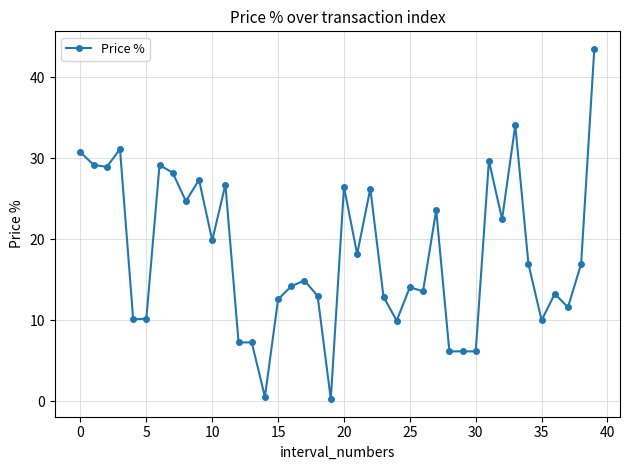

True or false: the data has more than 2 interior local peaks.

True